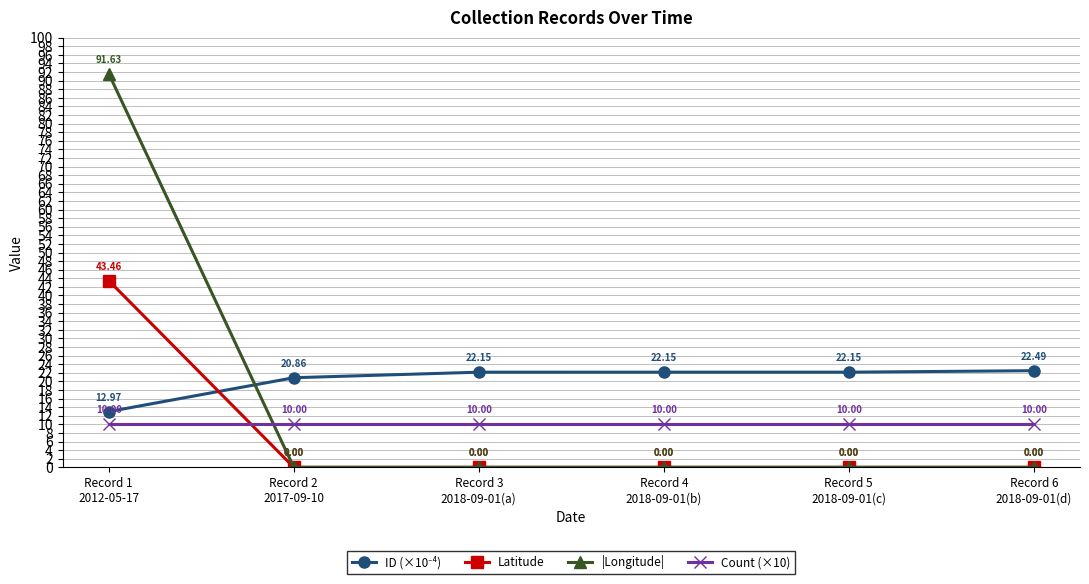

What is the label of the 3rd point from the left?

Record 3
2018-09-01(a)